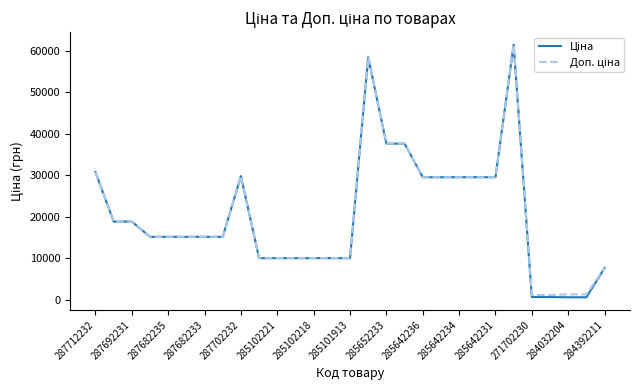

What is the greatest value displayed?

61434.3